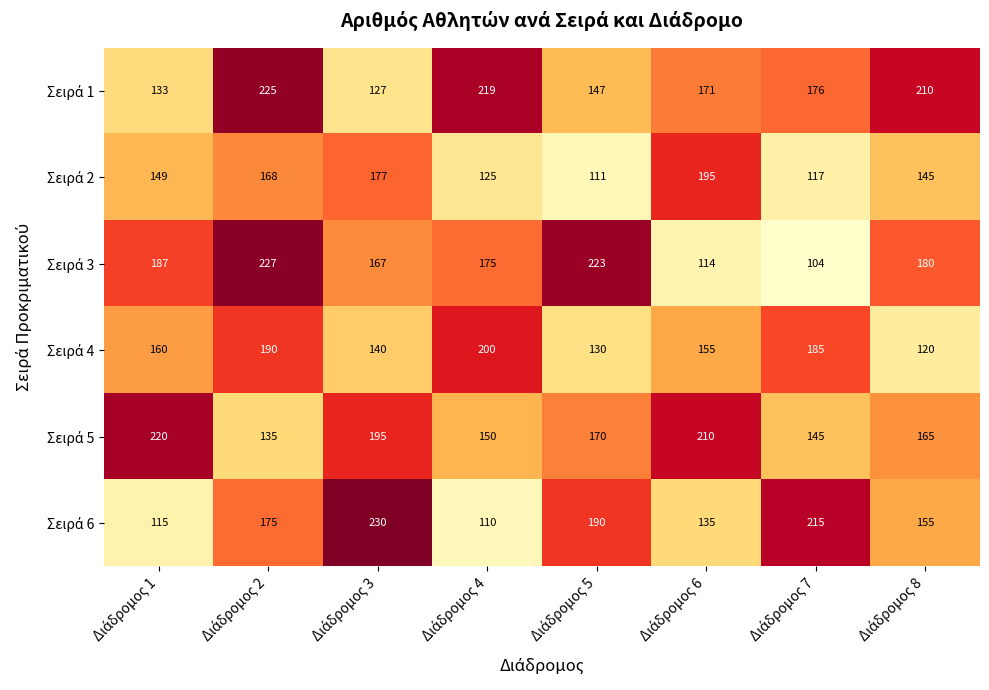

What is the greatest value displayed?

230